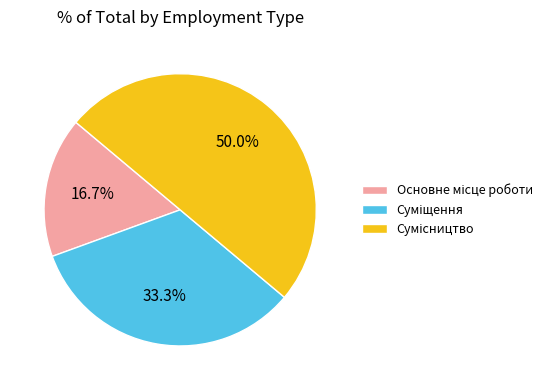

Does Сумісництво represent more than half of the total?

No